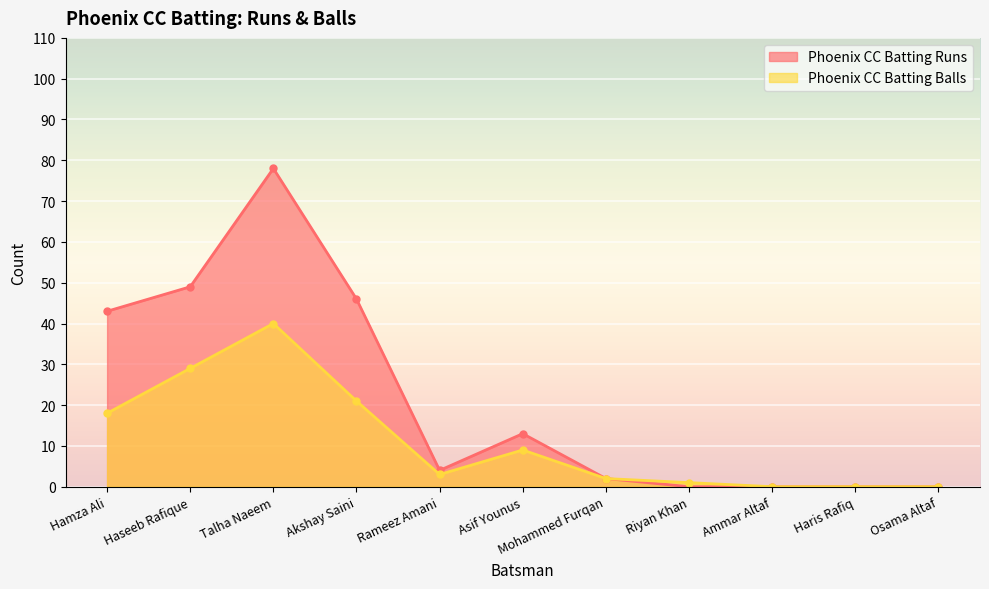

What is the label of the 5th point from the right?

Mohammed Furqan